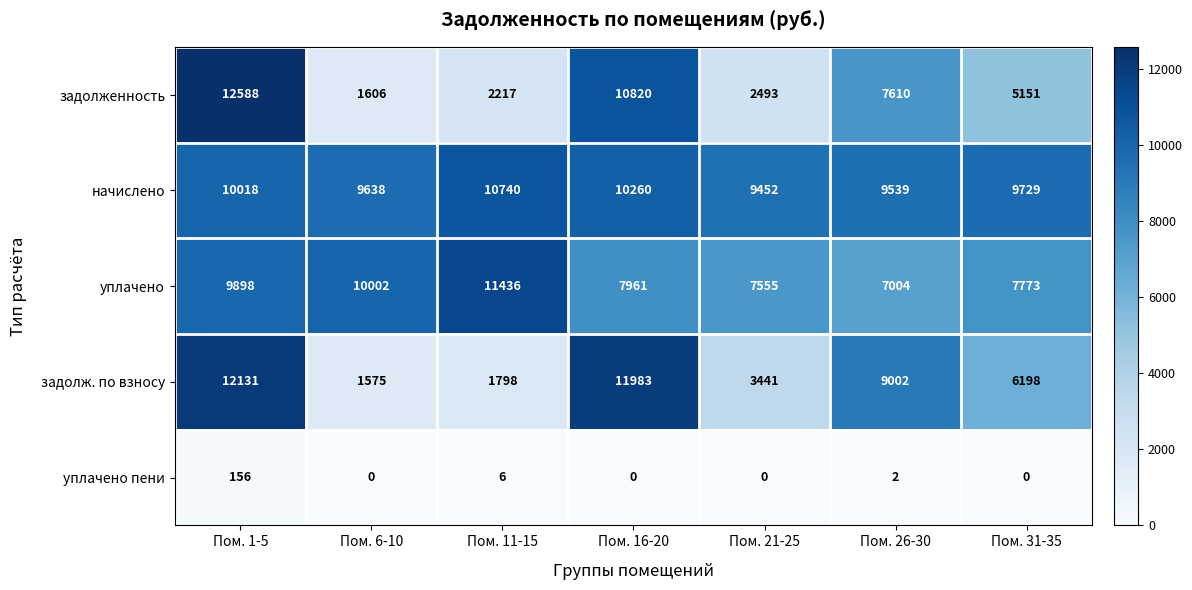

At which category does the chart reach its peak across all series?

Пом. 1-5